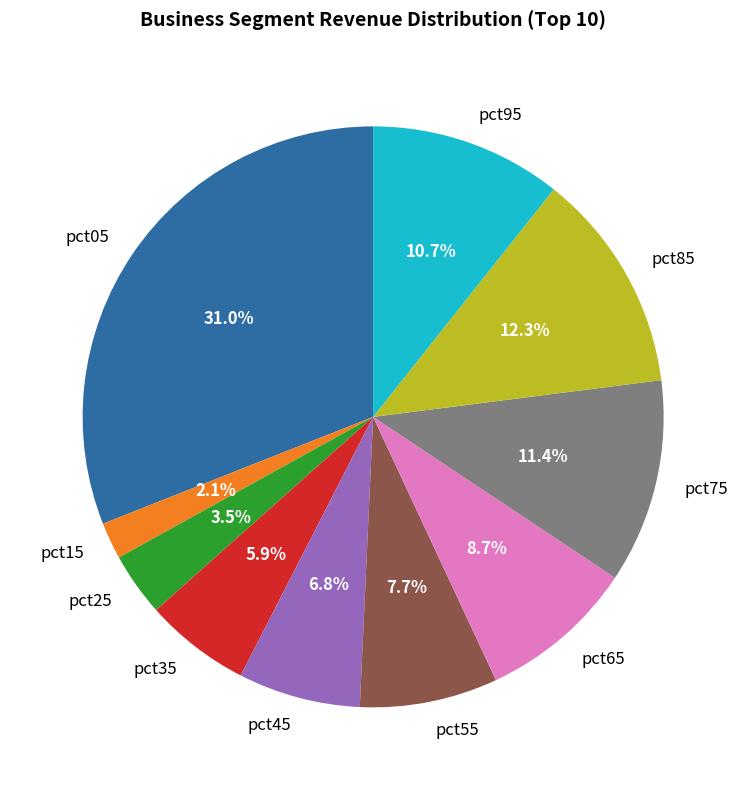

Is pct25 the majority of the pie?

No